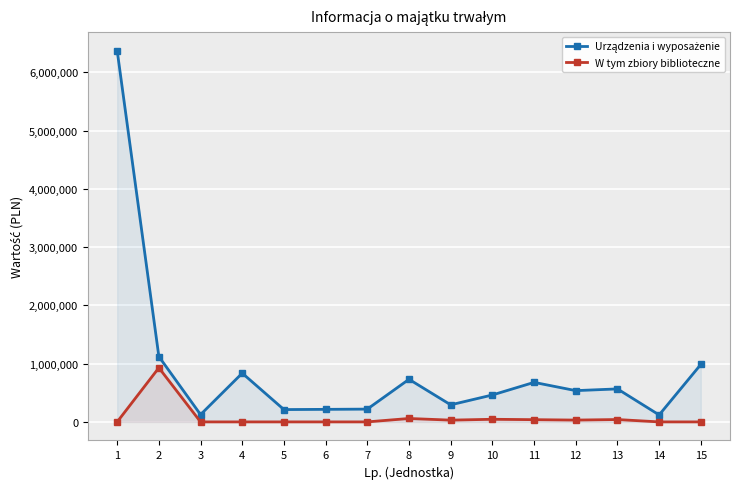

How many data points in Urządzenia i wyposażenie are above 536603?

8